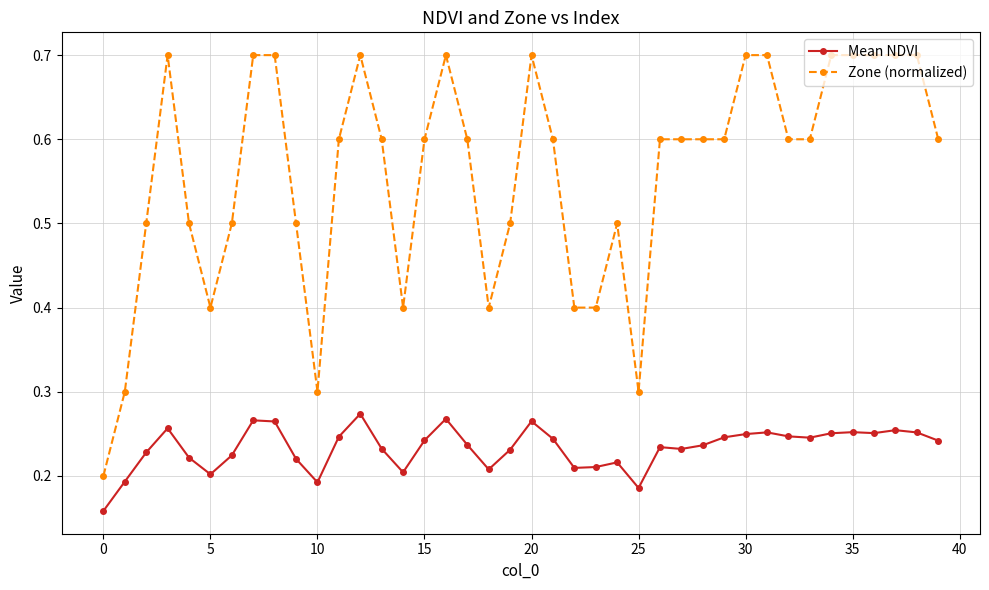

Rank the series by their average value, from highest to lowest.

Zone (normalized), Mean NDVI